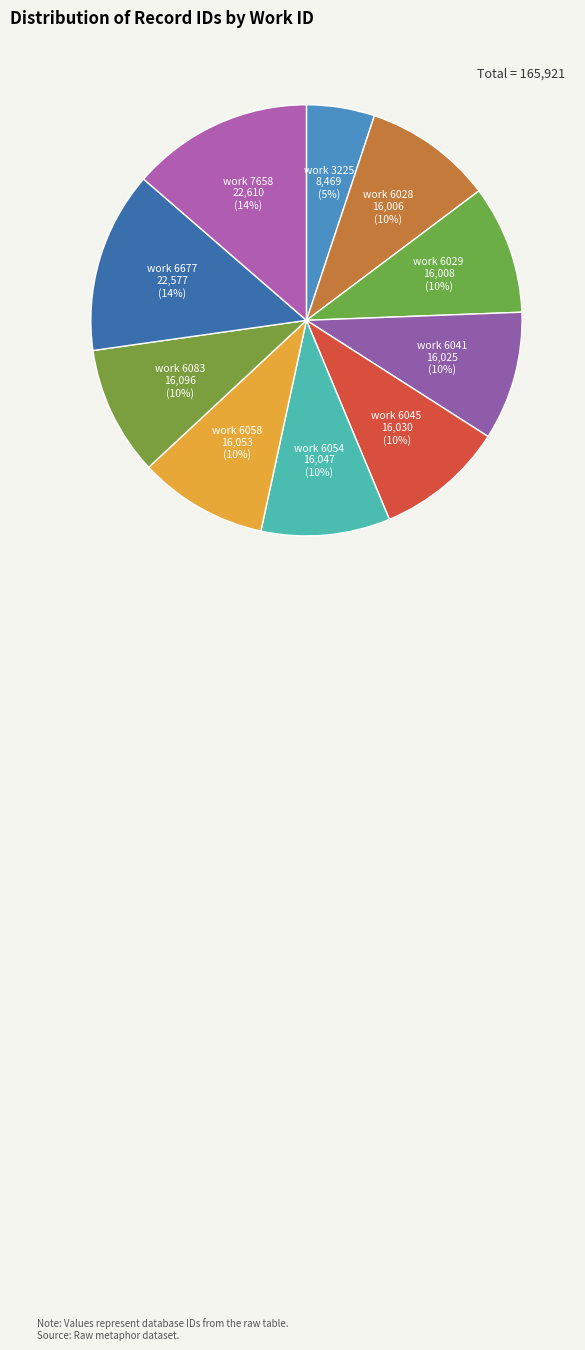

Which category has the smallest portion of the pie?

work 3225